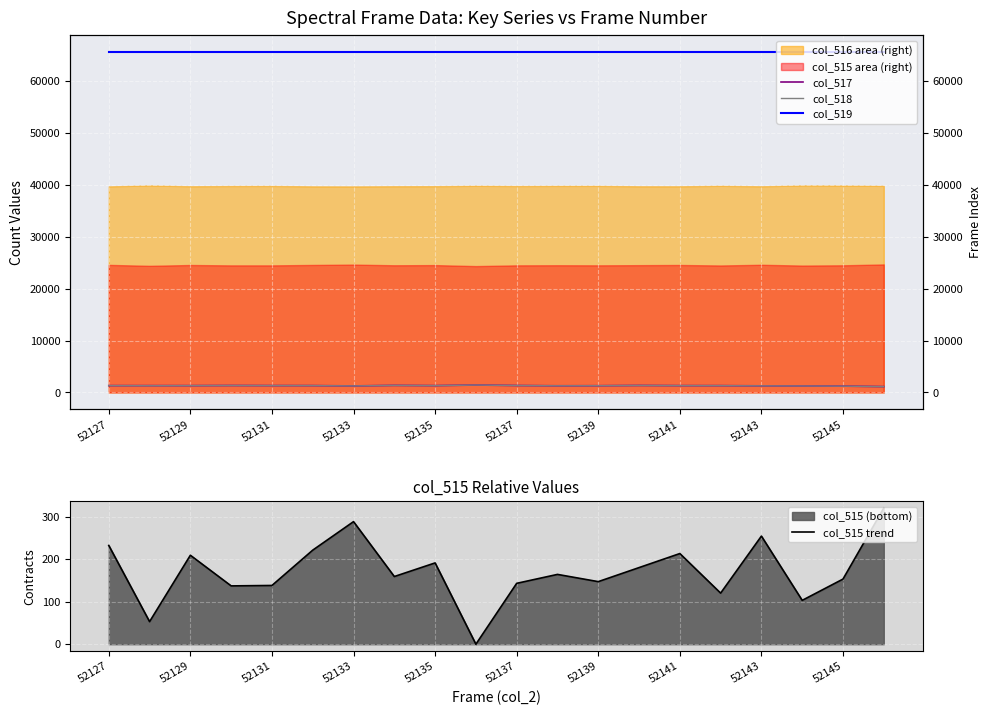

True or false: col_515 trend has a value of 354 at 52129.

False